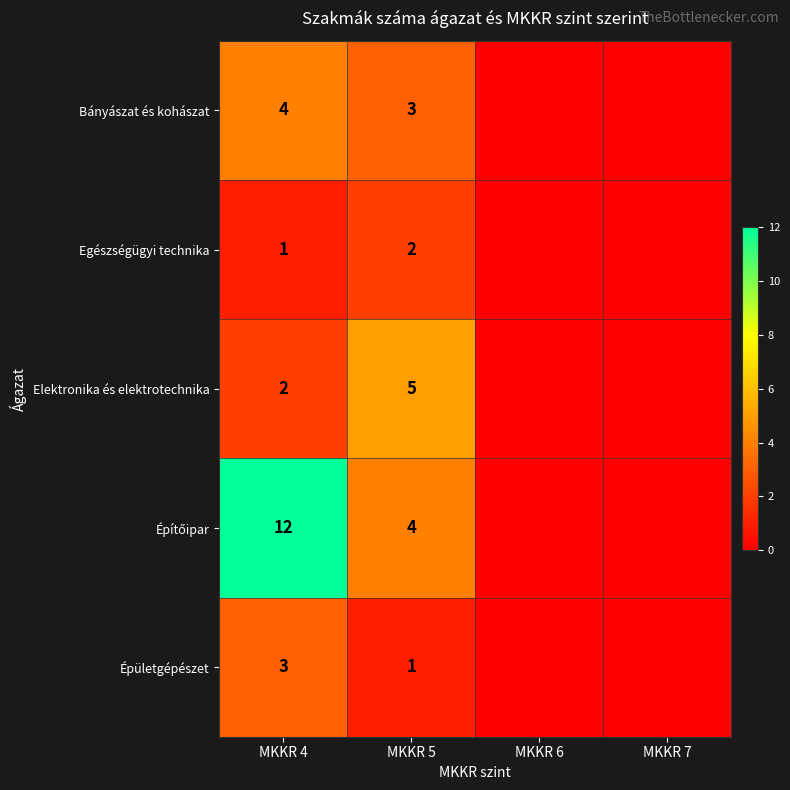

The value of Bányászat és kohászat at MKKR 4 is 5. True or false?

False